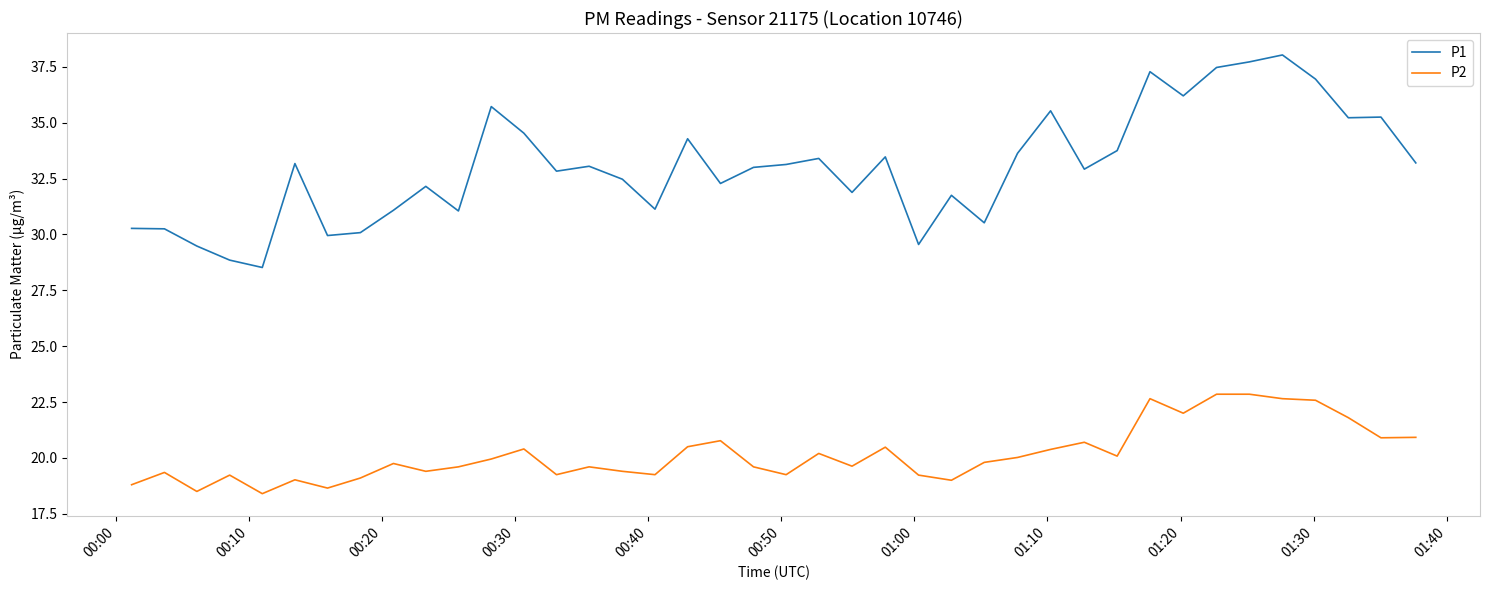

Which series has the widest spread of values?

P1